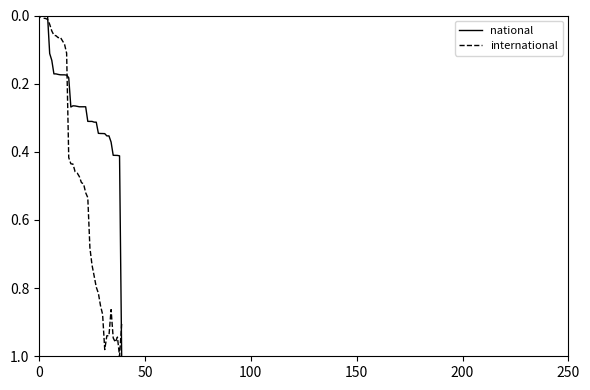

Is this an area chart (filled region under the line)?

No